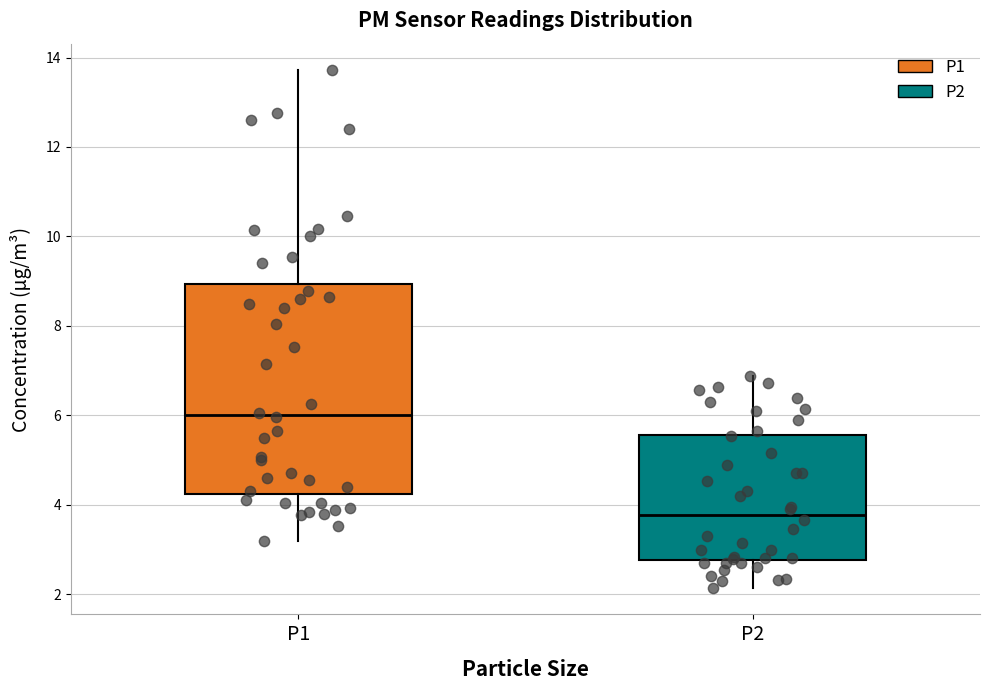

Reading left to right, read every box against the y-axis: the position of its median line, the range the box covers, and the ends of its whiskers. The values are not printed on the chart, so give them approximately, as read against the axis.

P1: median 6.0, box 4.2 to 9.0, whiskers 3.2 to 13.8
P2: median 3.8, box 2.8 to 5.6, whiskers 2.2 to 6.8